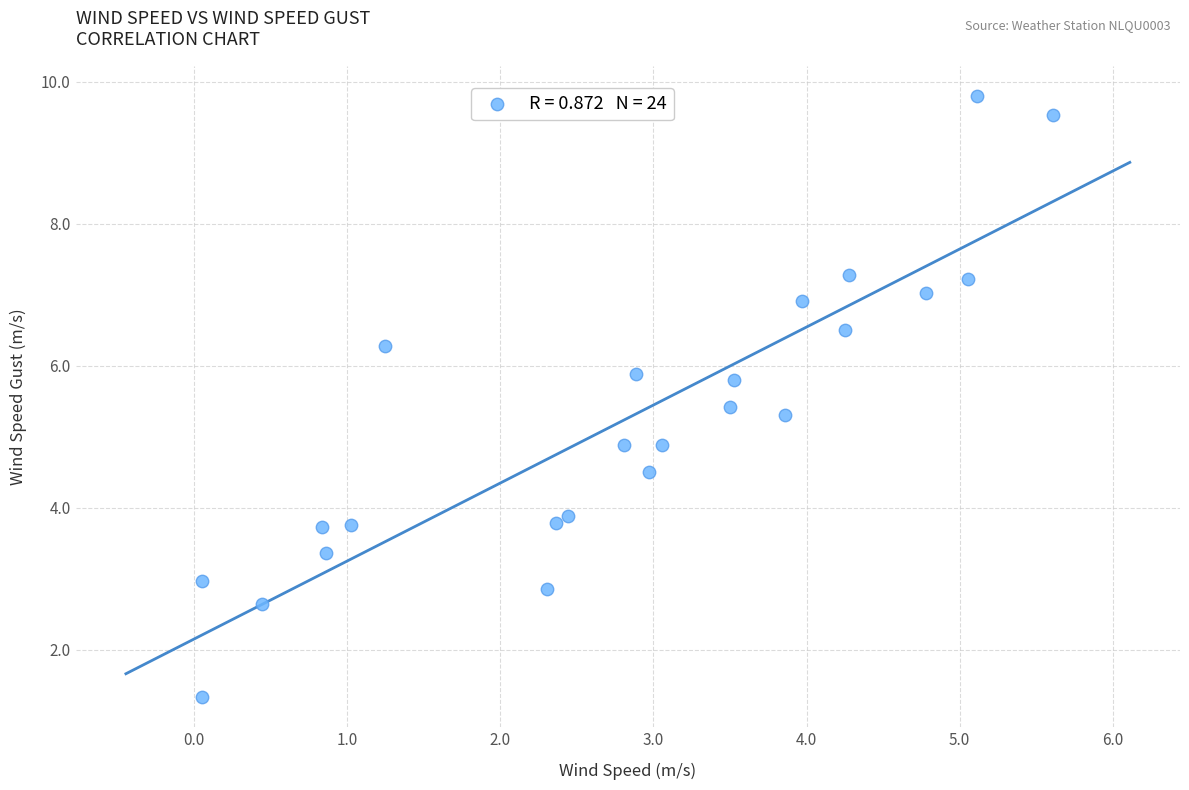

What is the range of Y values (max minus min)?

8.5